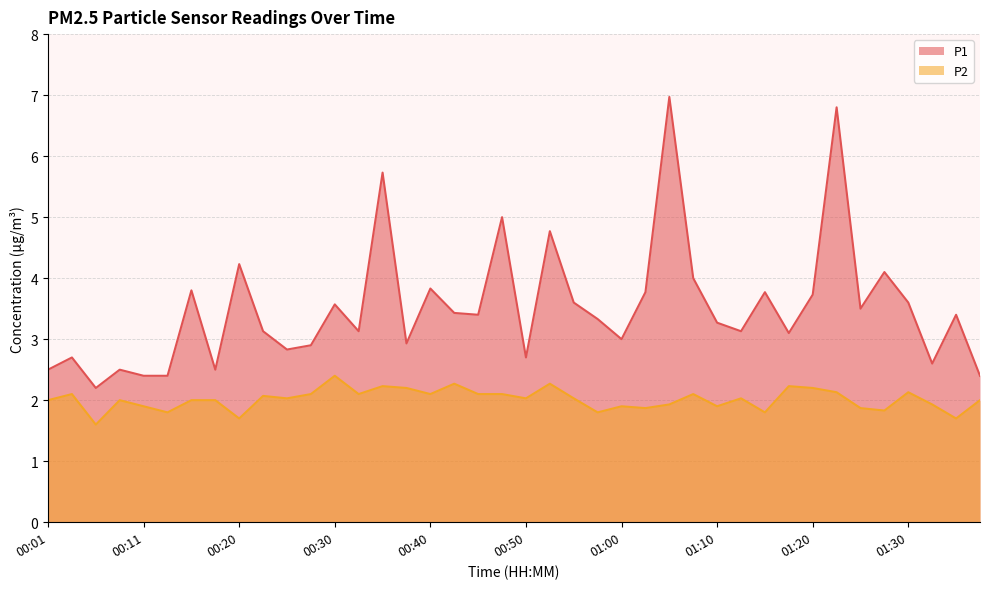

Which label corresponds to the smallest value in the chart?

00:06